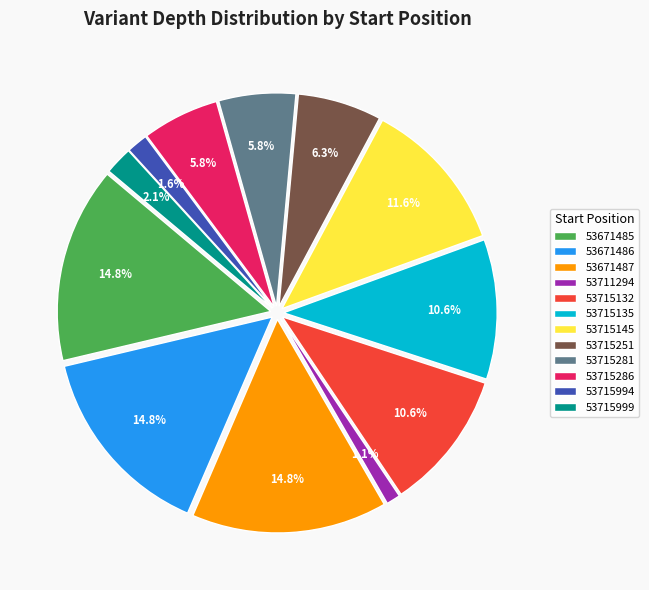

Combined, do 53715999 and 53671486 account for over 50%?

No